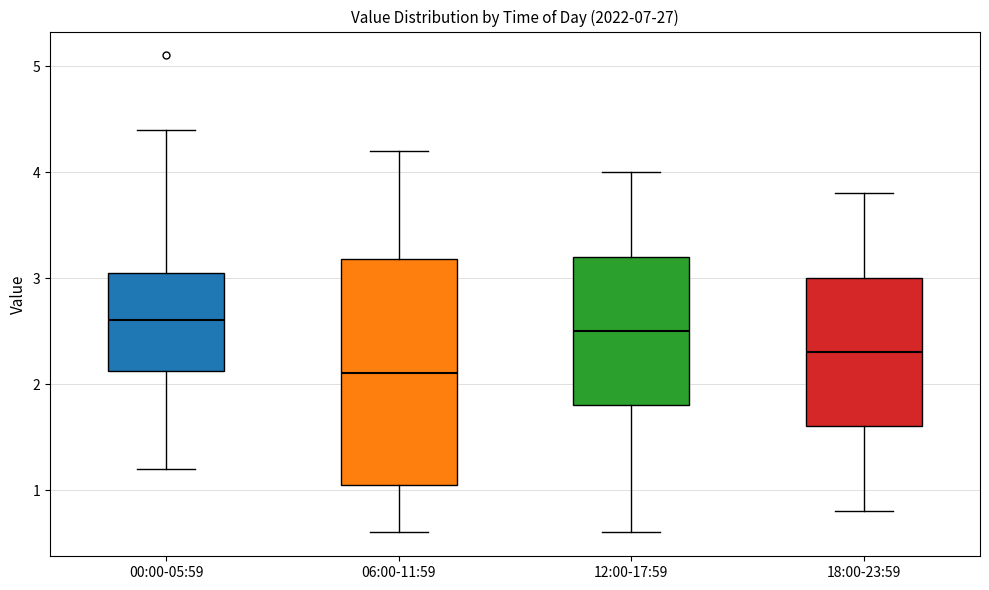

Reading left to right, read every box against the y-axis: the position of its median line, the range the box covers, and the ends of its whiskers. The values are not printed on the chart, so give them approximately, as read against the axis.

00:00-05:59: median 2.6, box 2.1 to 3.1, whiskers 1.2 to 4.4
06:00-11:59: median 2.1, box 1.1 to 3.2, whiskers 0.6 to 4.2
12:00-17:59: median 2.5, box 1.8 to 3.2, whiskers 0.6 to 4.0
18:00-23:59: median 2.3, box 1.6 to 3.0, whiskers 0.8 to 3.8